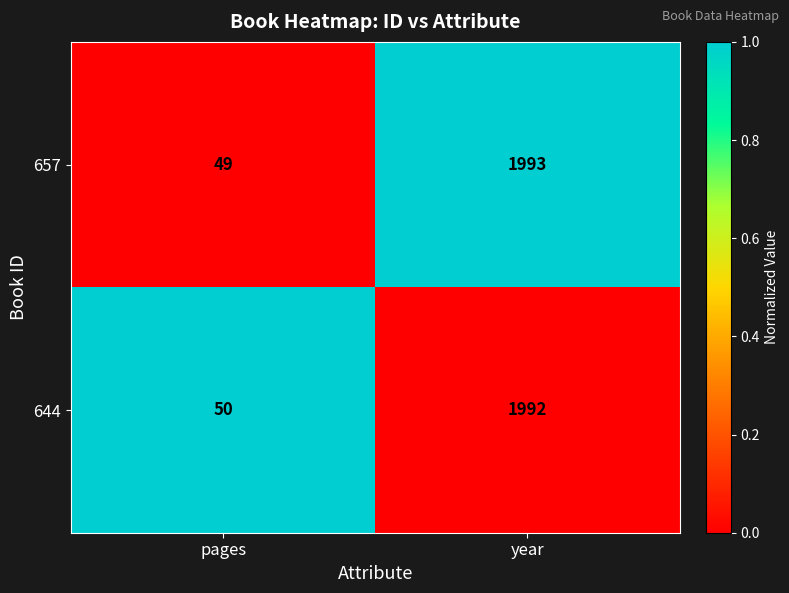

True or false: 644 has a value of 532 at year.

False